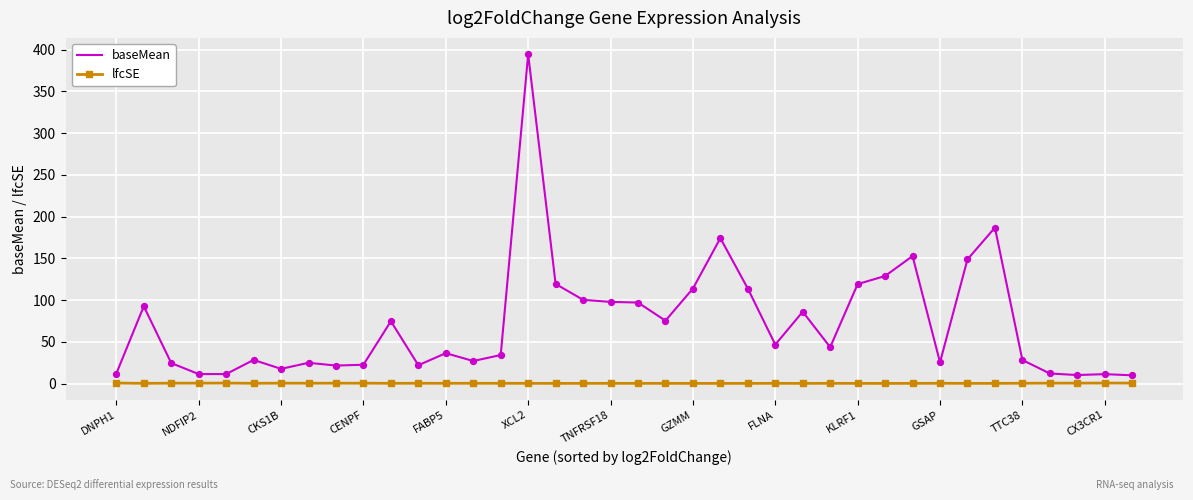

Which series has the largest total across all categories?

baseMean